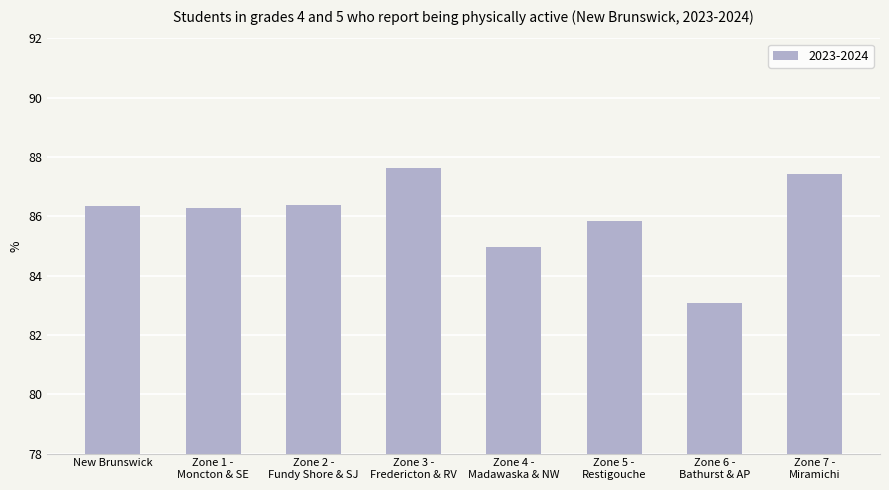

What is the value of the 3rd bar from the left?

86.4